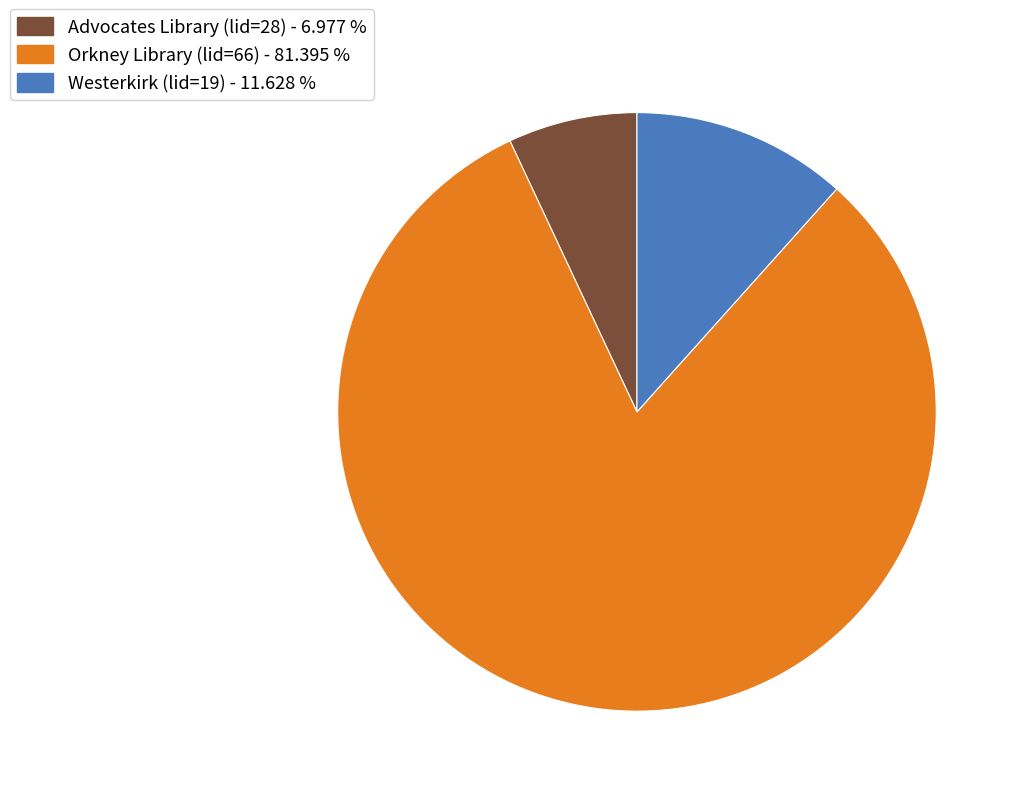

Which category has the biggest portion of the pie?

Orkney Library (lid=66)